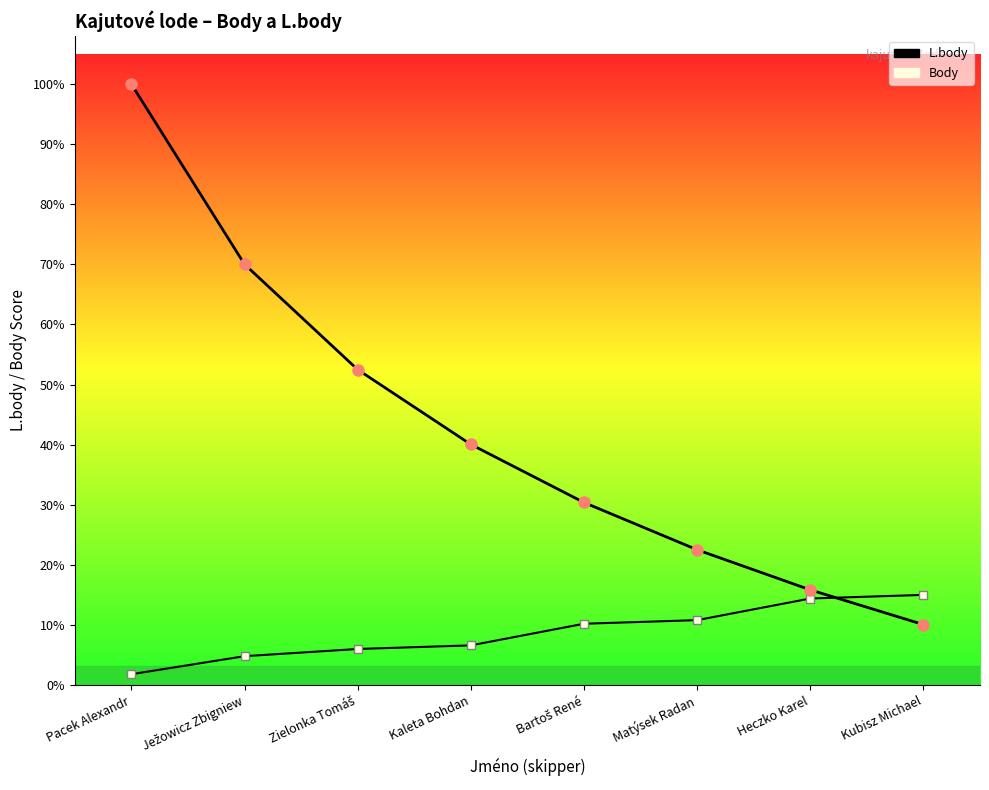

What is the difference between the maximum and minimum values in the Body (scaled) series?

265.1